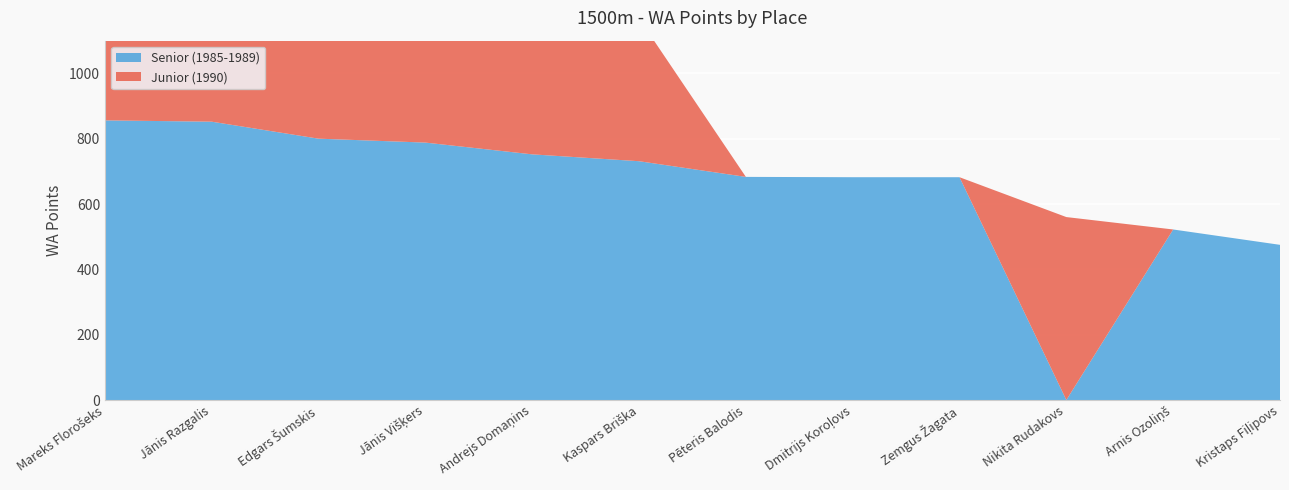

Reading left to right, transcribe all the data shown in this chart.

Senior (1985-1989): Mareks Florošeks=856	Jānis Razgalis=852	Edgars Šumskis=800	Jānis Višķers=788	Andrejs Domaņins=752	Kaspars Briška=731	Pēteris Balodis=683	Dmitrijs Koroļovs=682	Zemgus Žagata=682	Nikita Rudakovs=0	Arnis Ozoliņš=522	Kristaps Fiļipovs=475
Junior (1990): Mareks Florošeks=637	Jānis Razgalis=609	Edgars Šumskis=564	Jānis Višķers=483	Andrejs Domaņins=467	Kaspars Briška=437	Pēteris Balodis=0	Dmitrijs Koroļovs=0	Zemgus Žagata=0	Nikita Rudakovs=560	Arnis Ozoliņš=0	Kristaps Fiļipovs=0